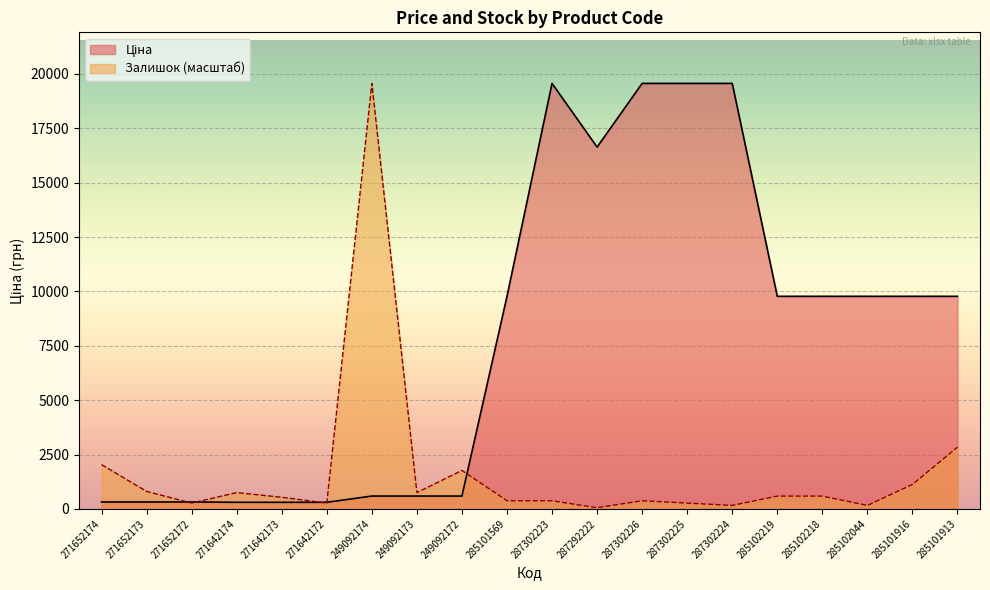

What is the sum of all Залишок values?

33662.3